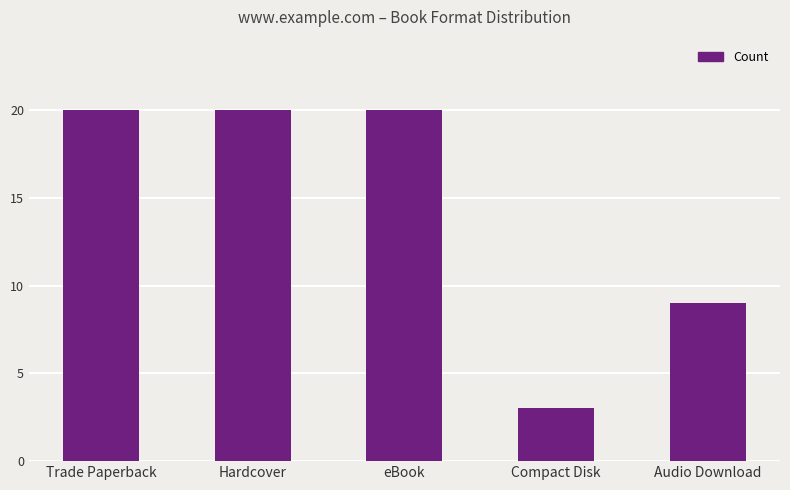

Does the chart contain stacked bars?

No